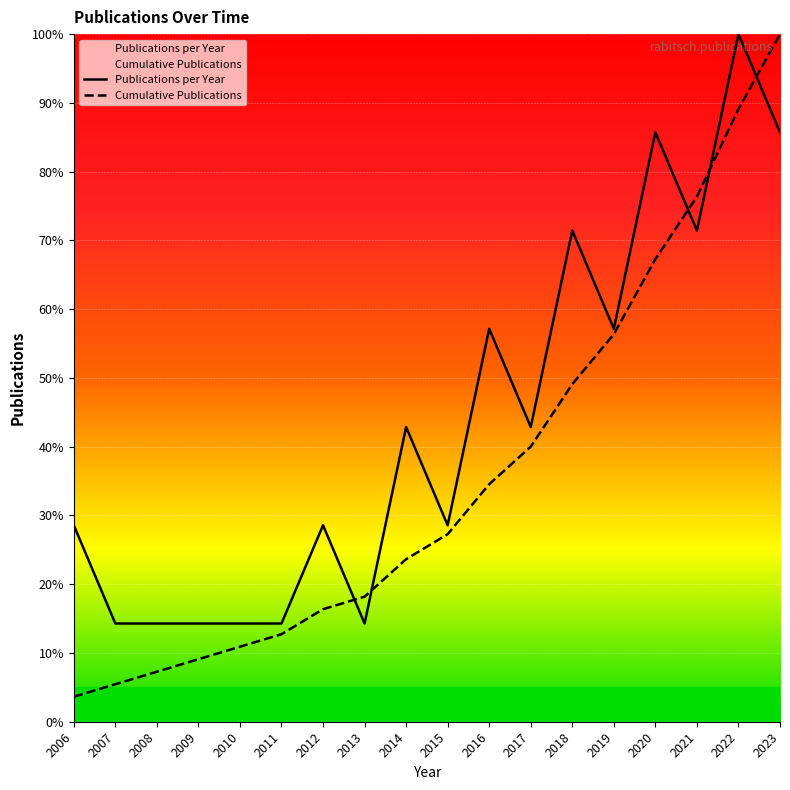

Reading left to right, what are all the values shown in this chart?

Publications per Year: 2006=28.6	2007=14.3	2008=14.3	2009=14.3	2010=14.3	2011=14.3	2012=28.6	2013=14.3	2014=42.9	2015=28.6	2016=57.1	2017=42.9	2018=71.4	2019=57.1	2020=85.7	2021=71.4	2022=100.0	2023=85.7
Cumulative Publications: 2006=3.6	2007=5.5	2008=7.3	2009=9.1	2010=10.9	2011=12.7	2012=16.4	2013=18.2	2014=23.6	2015=27.3	2016=34.5	2017=40.0	2018=49.1	2019=56.4	2020=67.3	2021=76.4	2022=89.1	2023=100.0